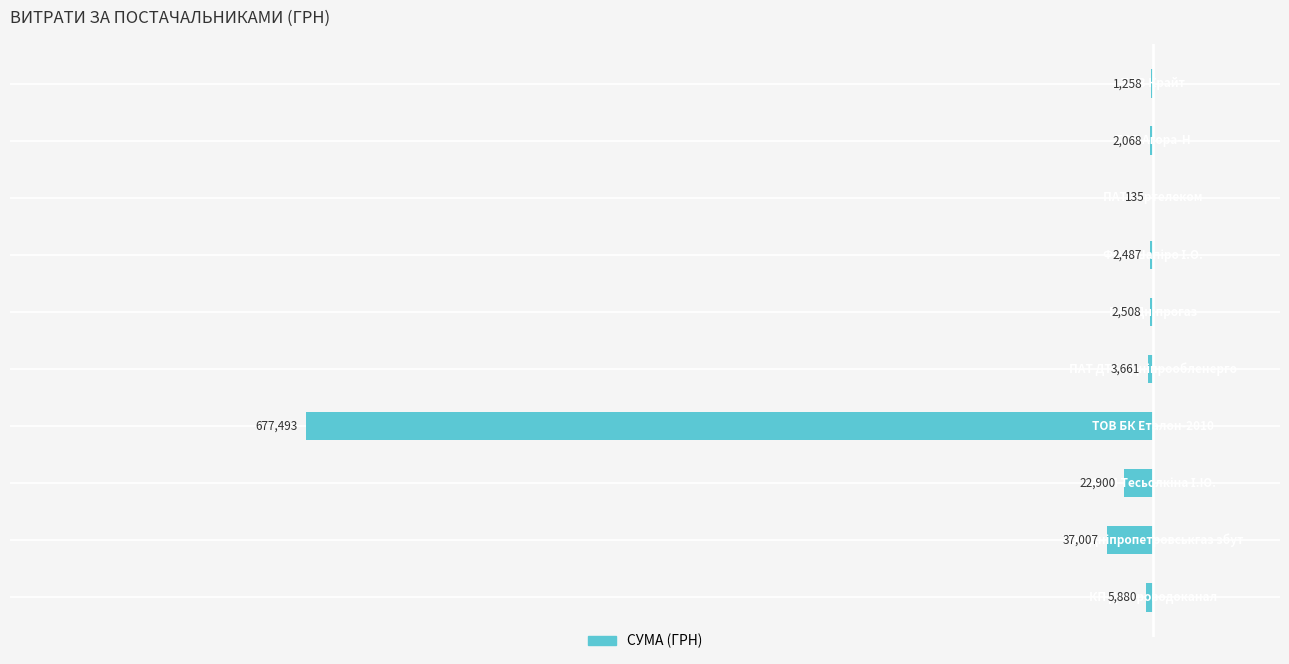

Are the bars horizontal?

Yes